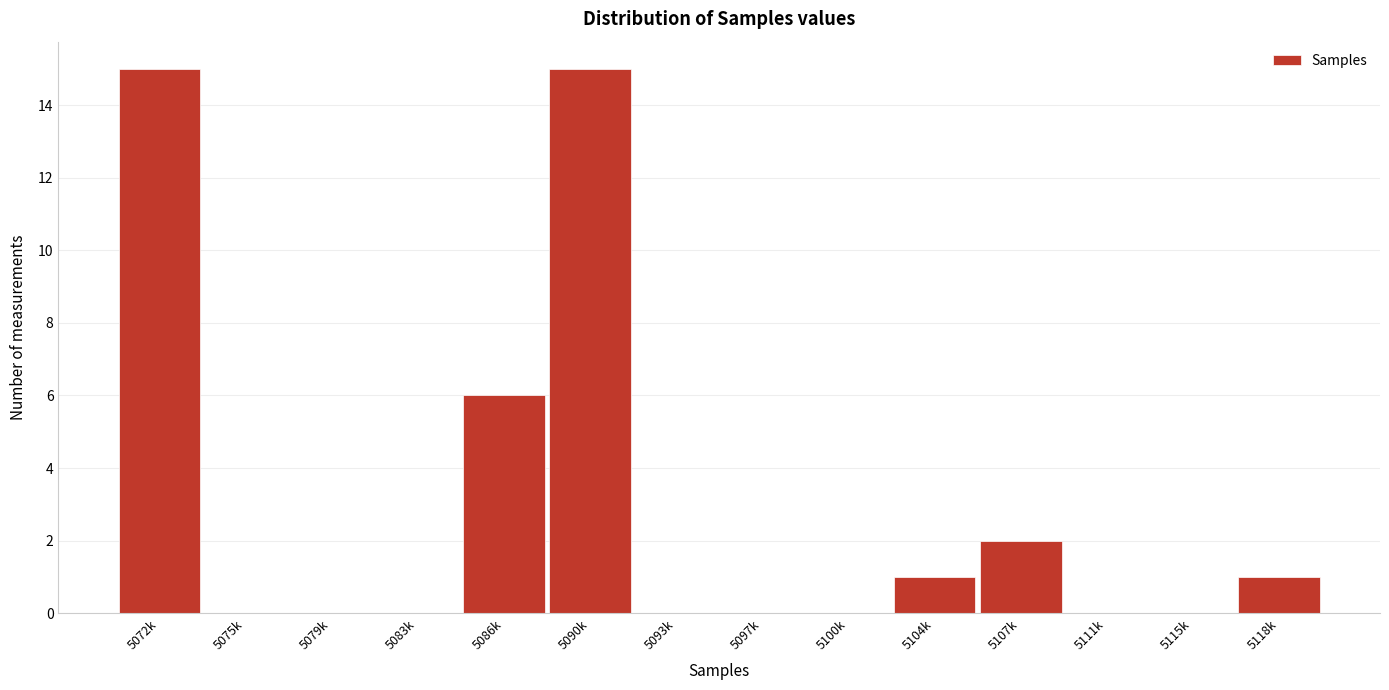

The value at 5100k is 0. True or false?

True